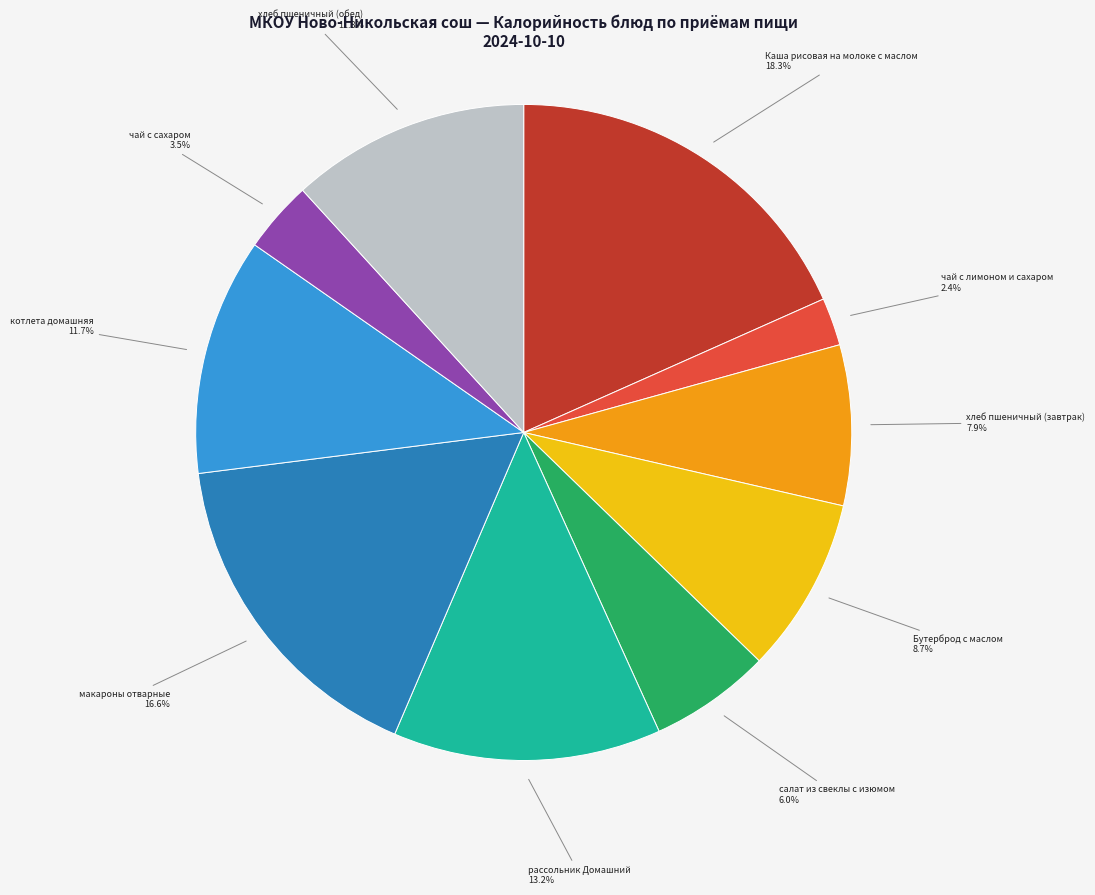

To the nearest percent, what percentage of the pie is макароны отварные?

17%